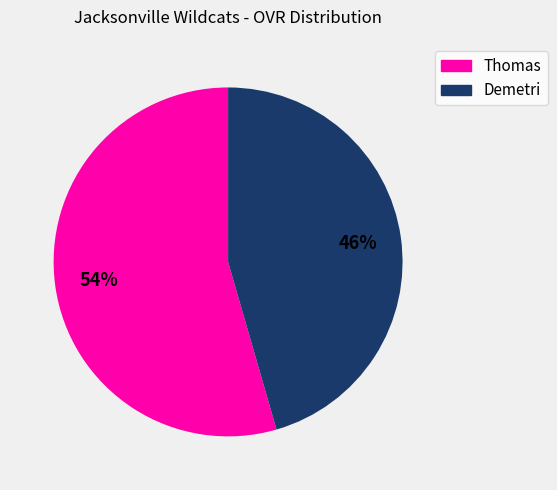

What is the largest slice in the pie chart?

Thomas